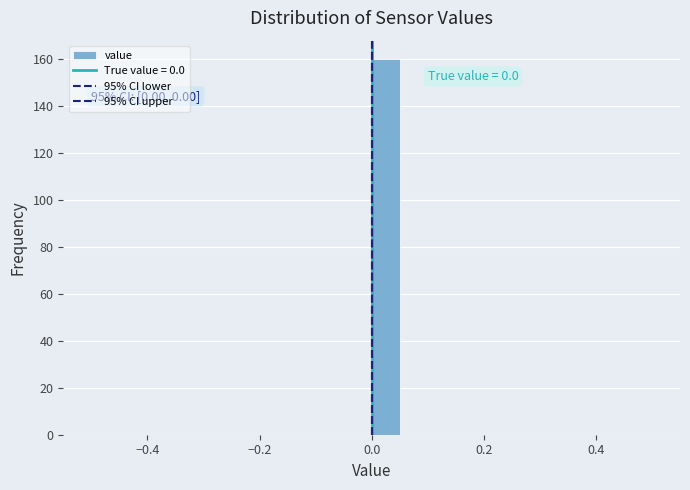

Around what value on the x-axis is the tallest bar? Give the approximate position of its centre, as read against the axis.

0.02